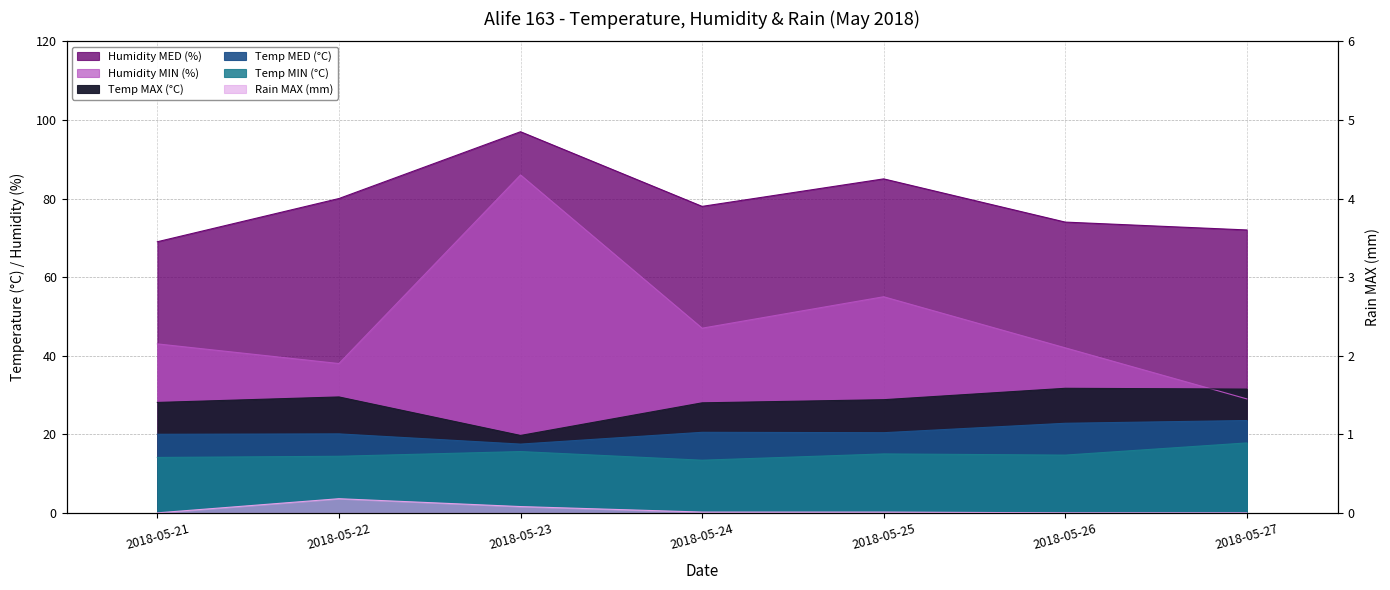

What is the total value across all series at 2018-05-21?

174.2